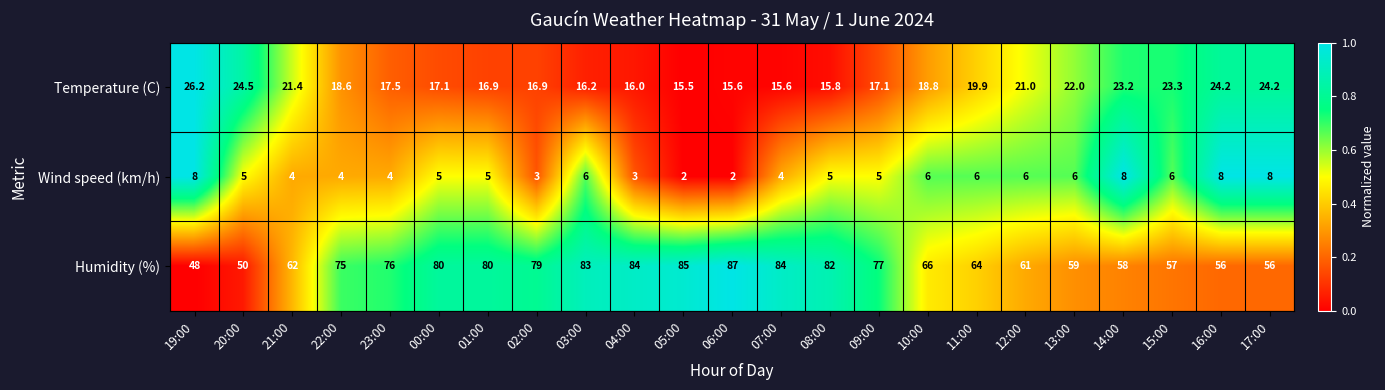

The Wind speed (km/h) series shows 6.0 at 13:00. True or false?

True